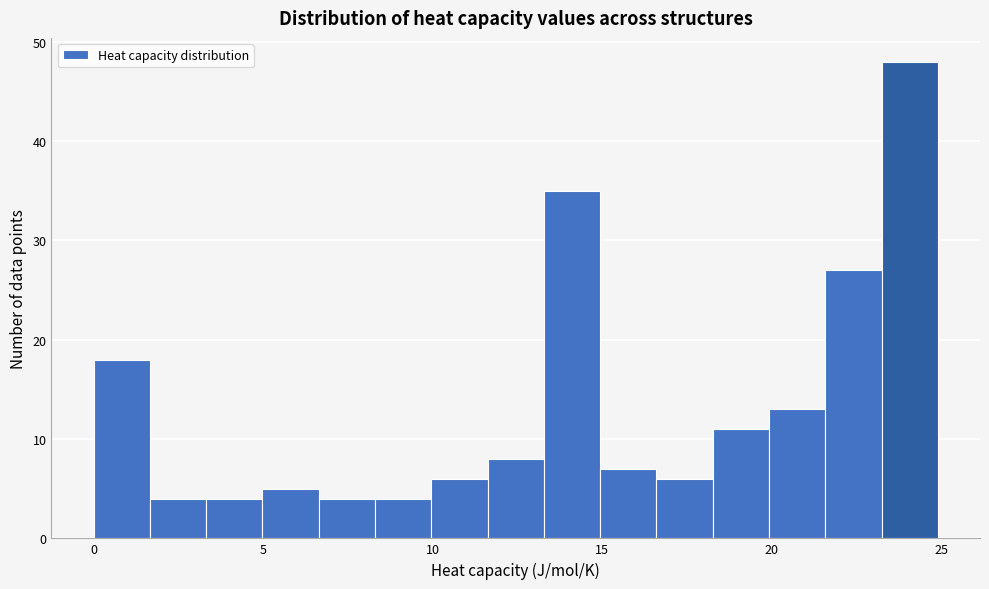

Around what value on the x-axis is the tallest bar? Give the approximate position of its centre, as read against the axis.

24.0